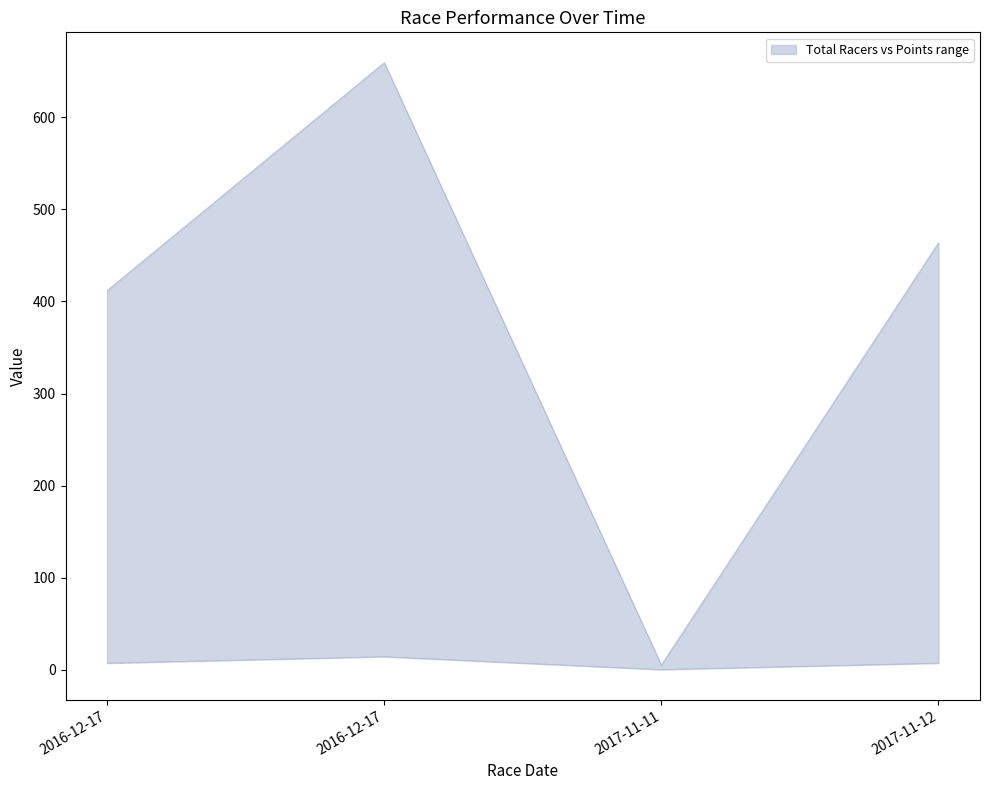

Reading left to right, list all the values displayed in this chart.

2016-12-17=412.0	2016-12-17=659.5	2017-11-11=5.0	2017-11-12=463.7